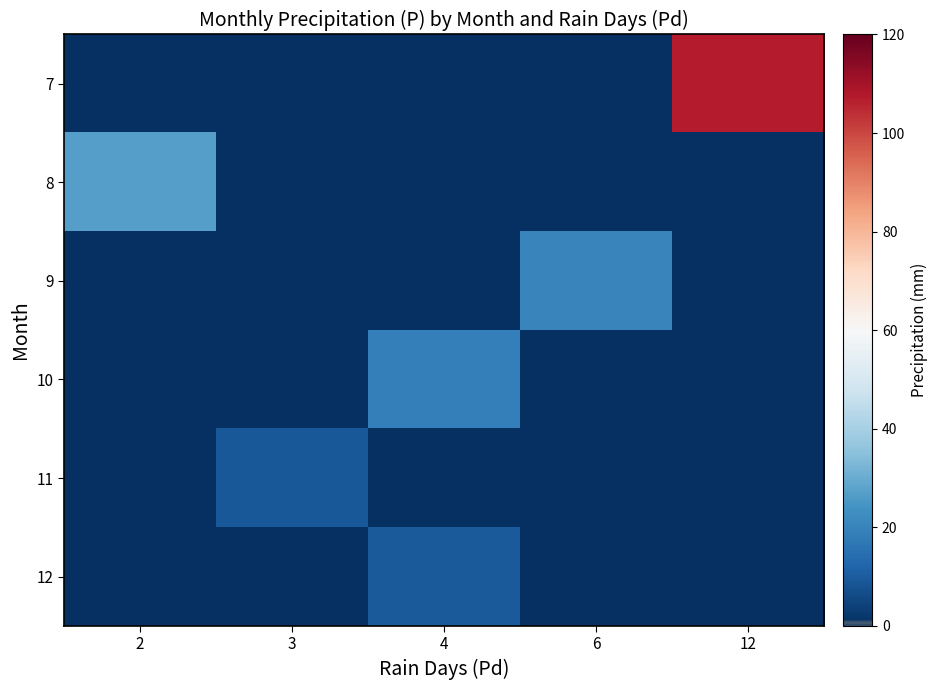

Which series has the largest total across all categories?

row_0